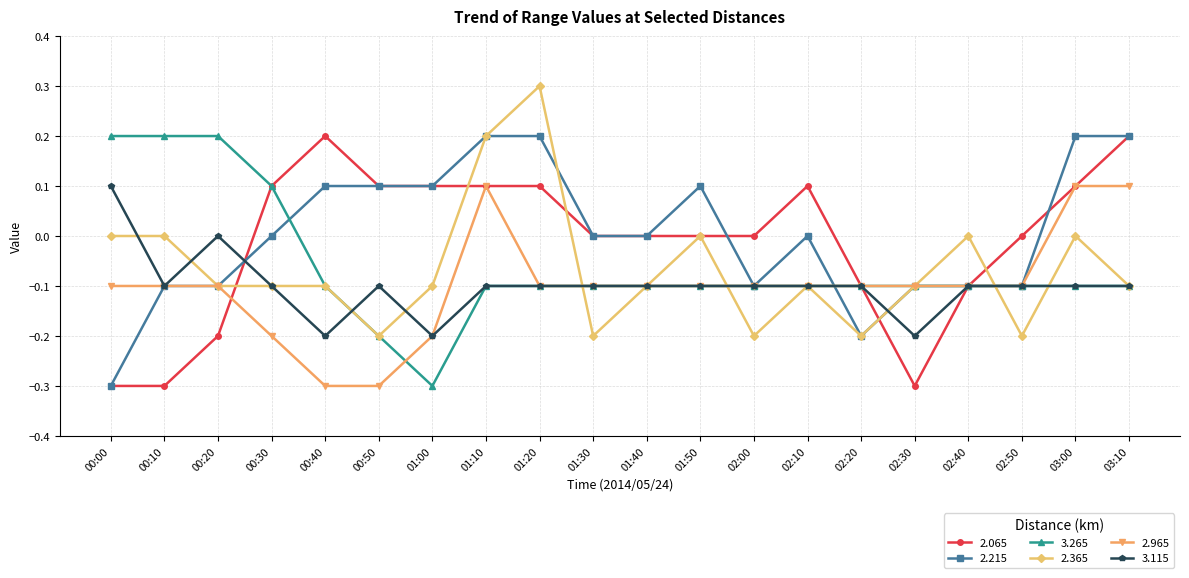

Between which two adjacent categories do 3.115 and 3.265 first intersect?

00:40 and 00:50